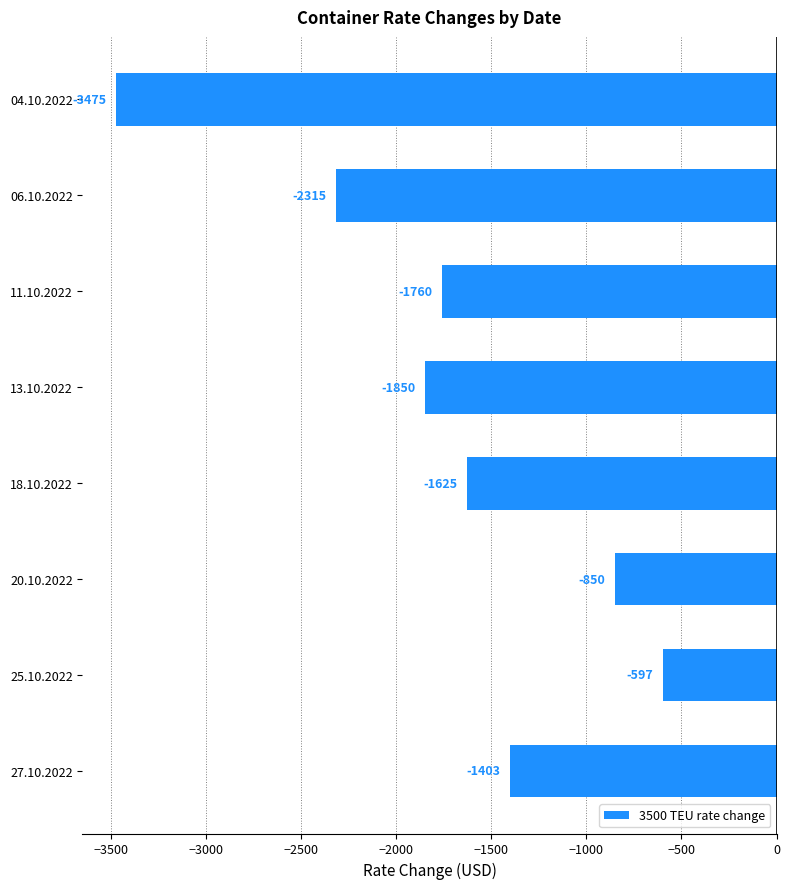

What is the change in value from 13.10.2022 to 20.10.2022?

+1000